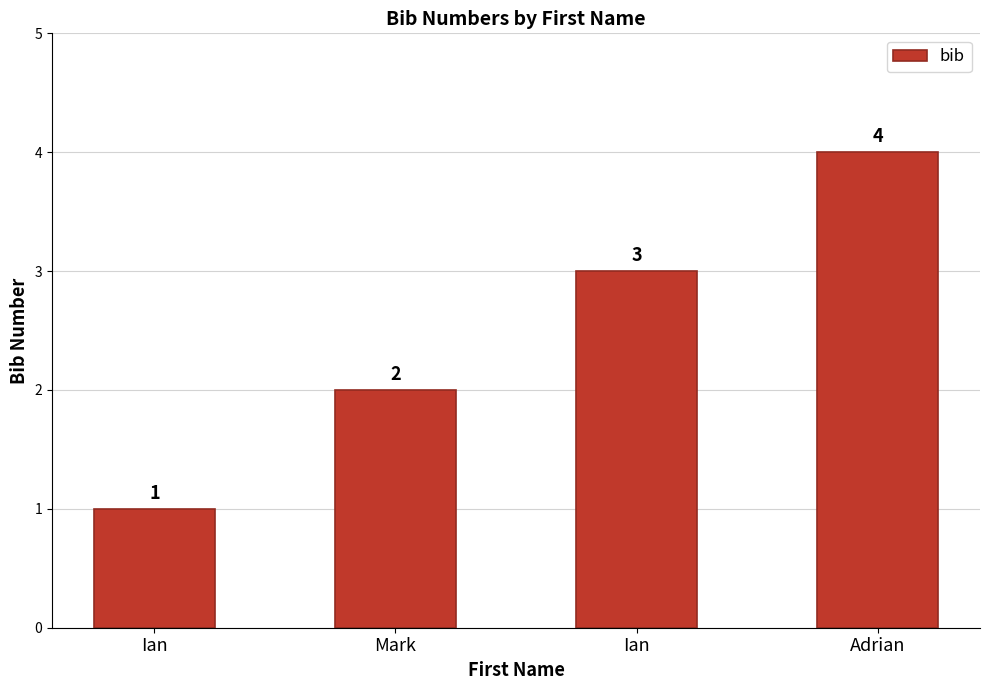

How many values are below 3?

2